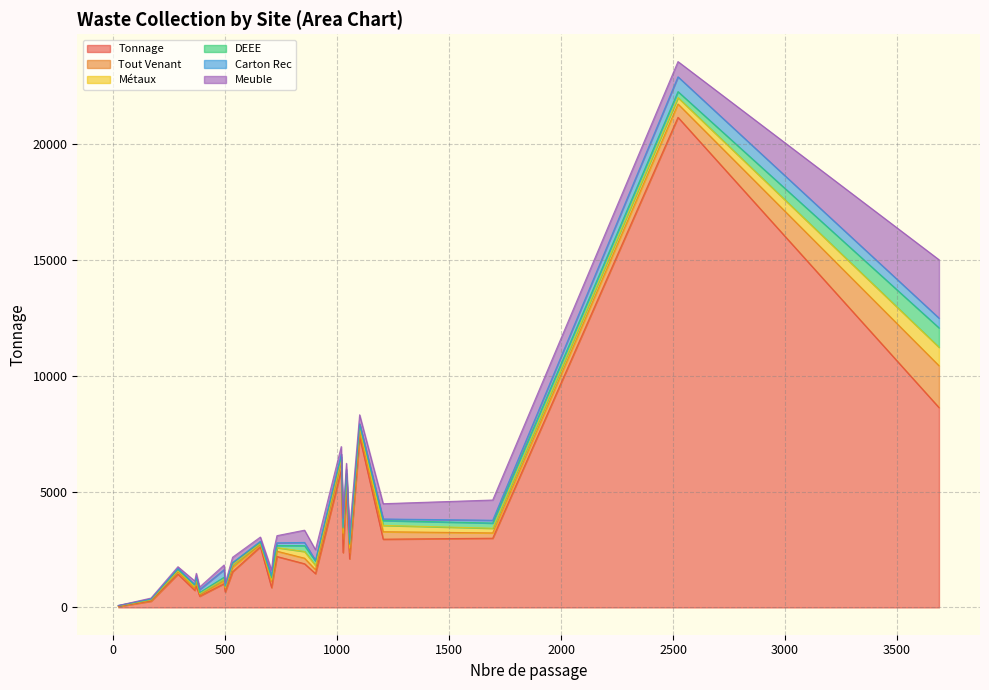

What is the highest value of the Tonnage series?

21146.5